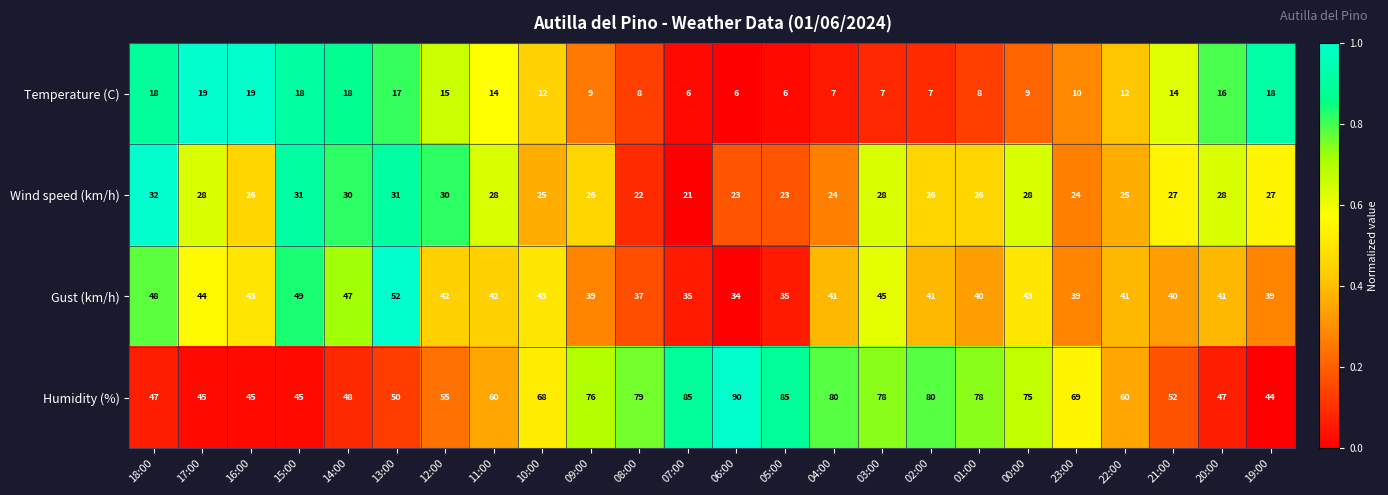

Rank the series at 21:00 from highest to lowest value.

Humidity (%), Gust (km/h), Wind speed (km/h), Temperature (C)